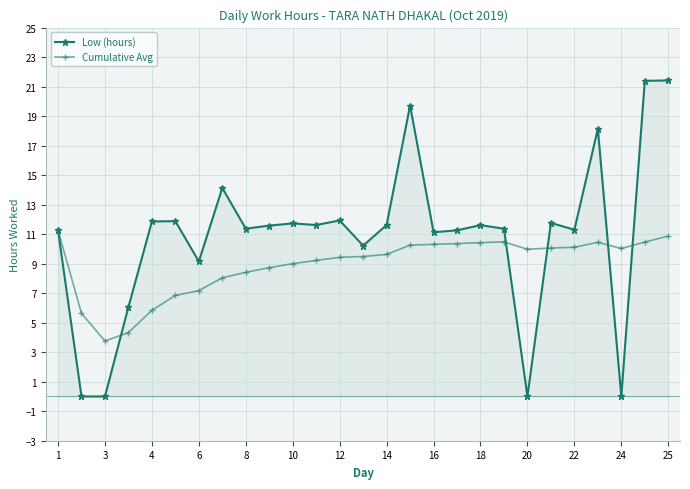

True or false: Low (hours) has more than 2 interior local peaks.

True